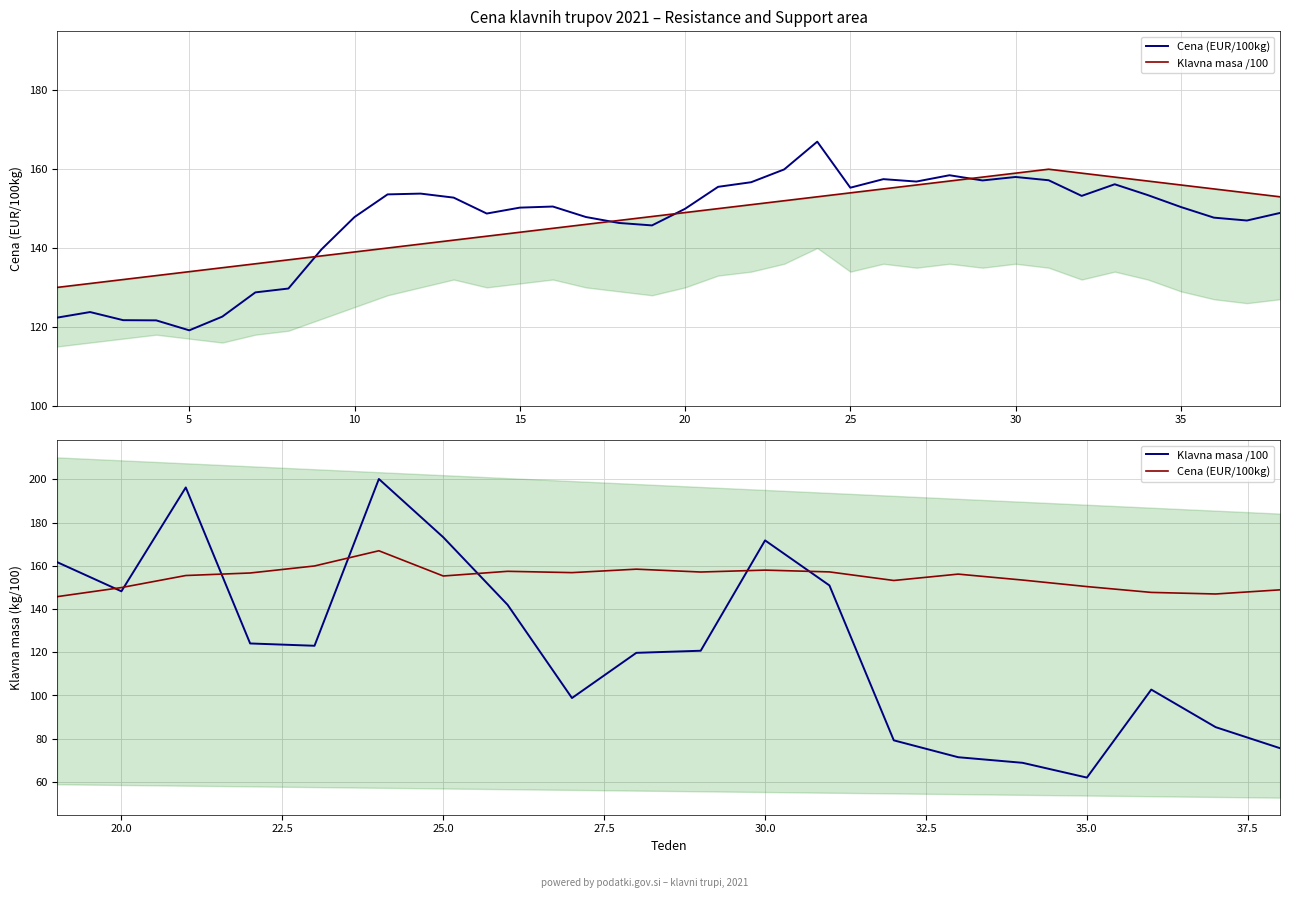

True or false: Klavna masa /100 has more than 1 interior local peaks.

True